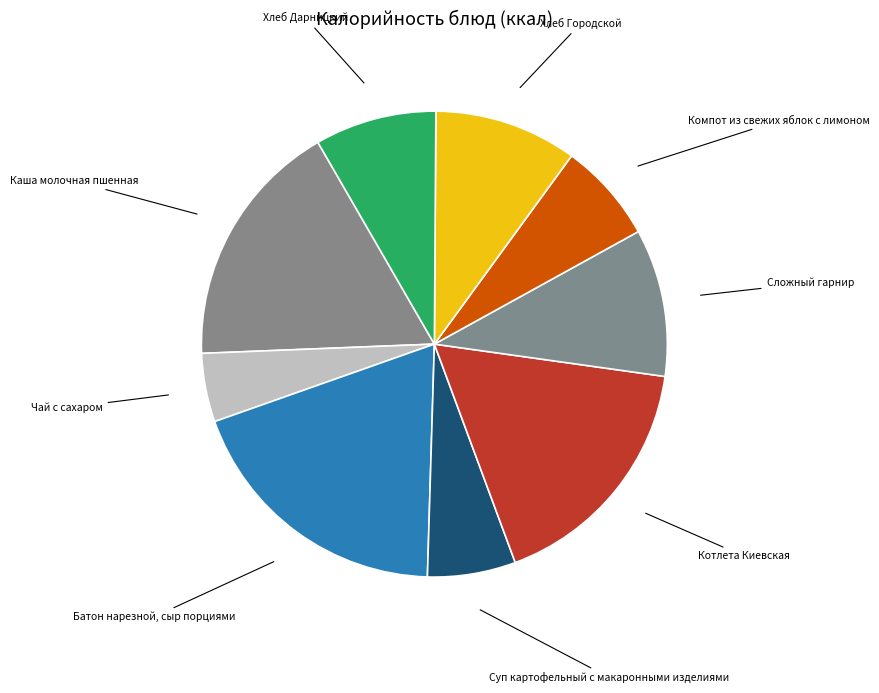

True or false: Суп картофельный с макаронными изделиями accounts for 1% of the total.

False